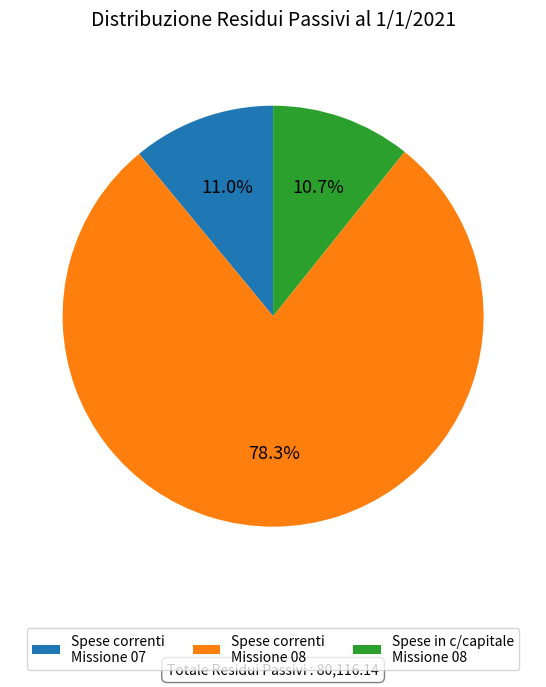

Which slice is the largest?

Spese correnti Missione 08